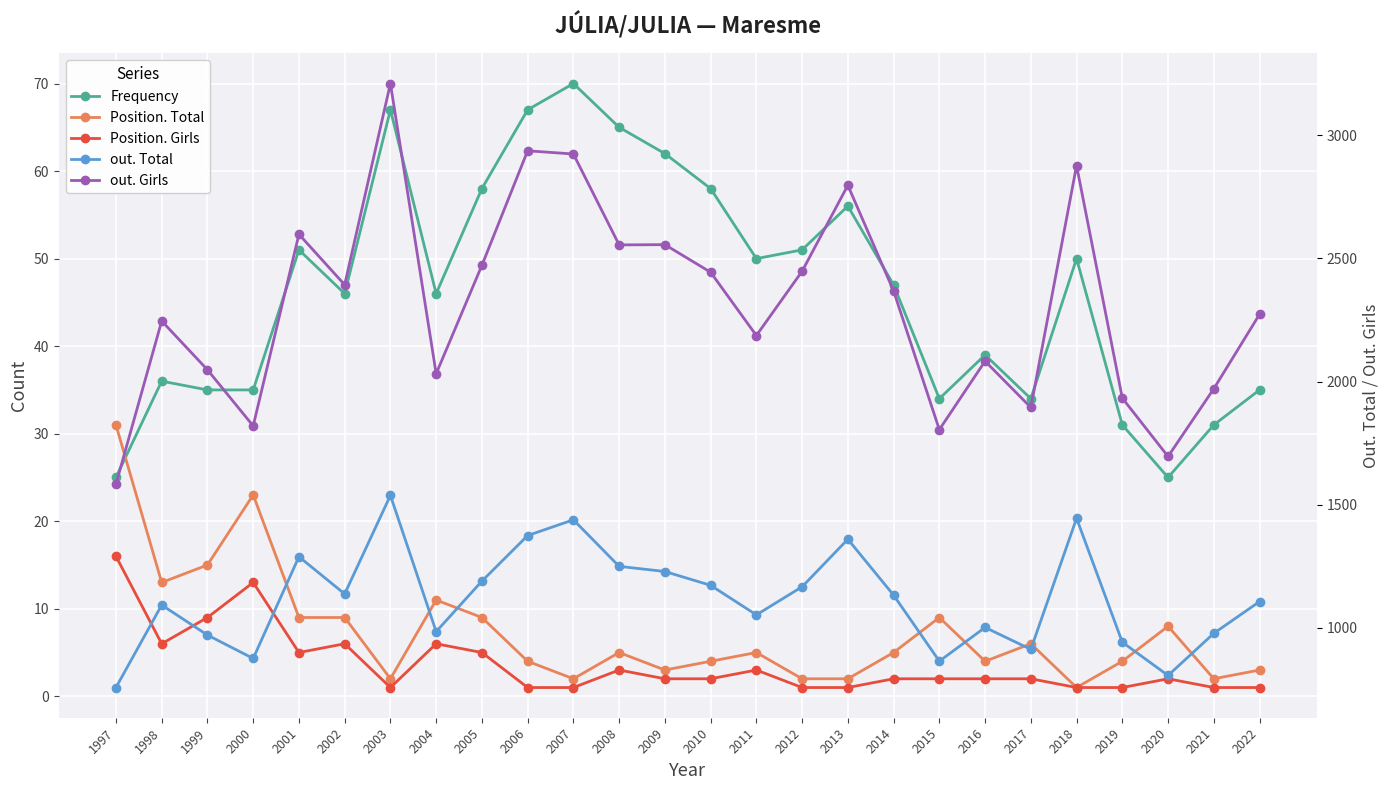

Reading left to right, transcribe all the data shown in this chart.

Frequency: 2022=35	2021=31	2020=25	2019=31	2018=50	2017=34	2016=39	2015=34	2014=47	2013=56	2012=51	2011=50	2010=58	2009=62	2008=65	2007=70	2006=67	2005=58	2004=46	2003=67	2002=46	2001=51	2000=35	1999=35	1998=36	1997=25
Position. Total: 2022=3	2021=2	2020=8	2019=4	2018=1	2017=6	2016=4	2015=9	2014=5	2013=2	2012=2	2011=5	2010=4	2009=3	2008=5	2007=2	2006=4	2005=9	2004=11	2003=2	2002=9	2001=9	2000=23	1999=15	1998=13	1997=31
Position. Girls: 2022=1	2021=1	2020=2	2019=1	2018=1	2017=2	2016=2	2015=2	2014=2	2013=1	2012=1	2011=3	2010=2	2009=2	2008=3	2007=1	2006=1	2005=5	2004=6	2003=1	2002=6	2001=5	2000=13	1999=9	1998=6	1997=16
out. Total: 2022=1107	2021=978	2020=807	2019=942	2018=1445	2017=913	2016=1002	2015=865	2014=1133	2013=1360	2012=1167	2011=1053	2010=1173	2009=1229	2008=1250	2007=1439	2006=1375	2005=1190	2004=985	2003=1538	2002=1138	2001=1289	2000=876	1999=971	1998=1093	1997=758
out. Girls: 2022=2273	2021=1971	2020=1696	2019=1933	2018=2877	2017=1895	2016=2083	2015=1805	2014=2368	2013=2797	2012=2448	2011=2187	2010=2444	2009=2556	2008=2555	2007=2924	2006=2937	2005=2472	2004=2032	2003=3210	2002=2393	2001=2598	2000=1820	1999=2048	1998=2246	1997=1584